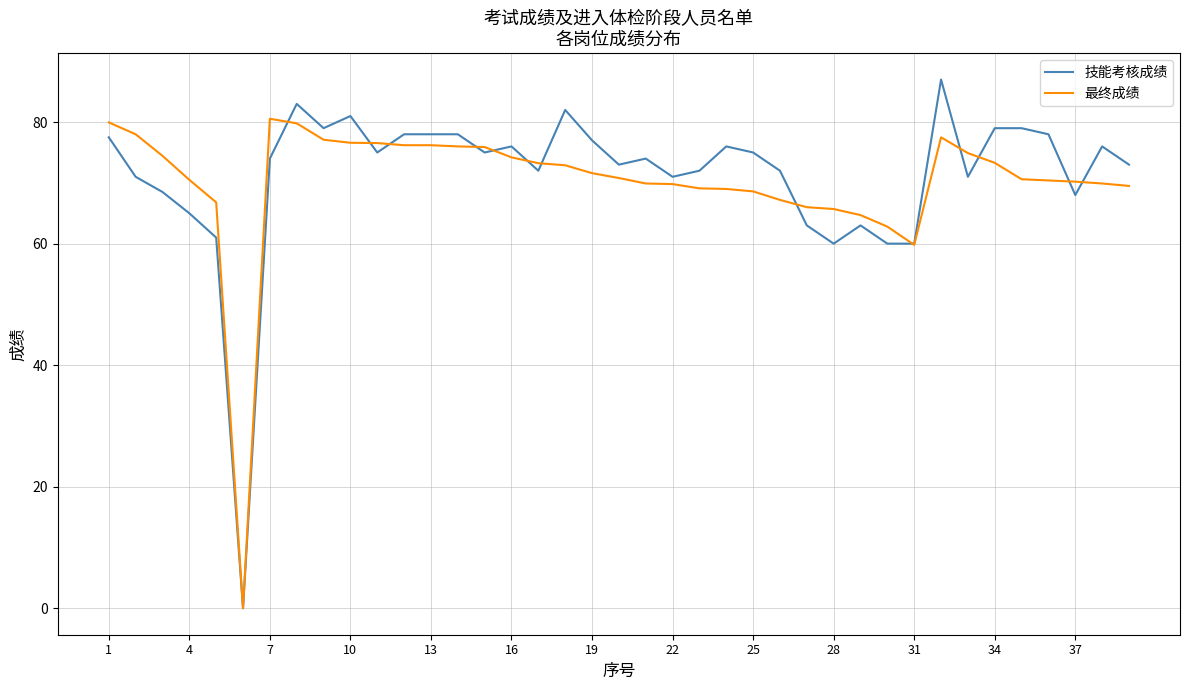

Which series has the widest spread of values?

技能考核成绩